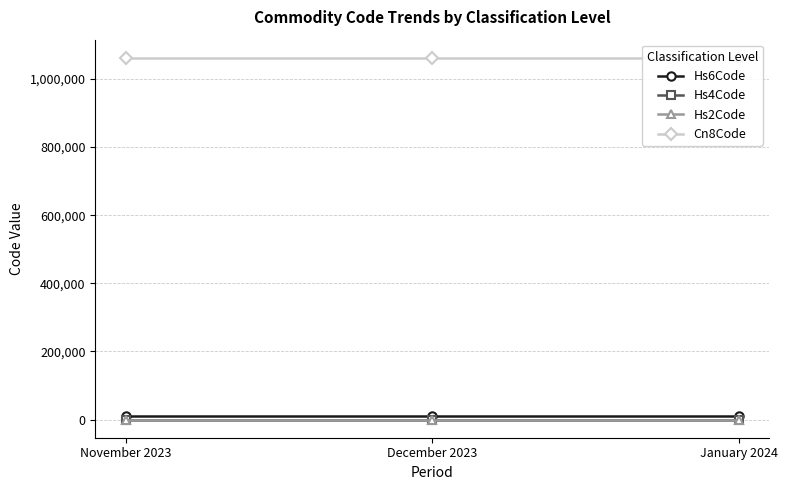

What is the average value of the Cn8Code series?

1061900